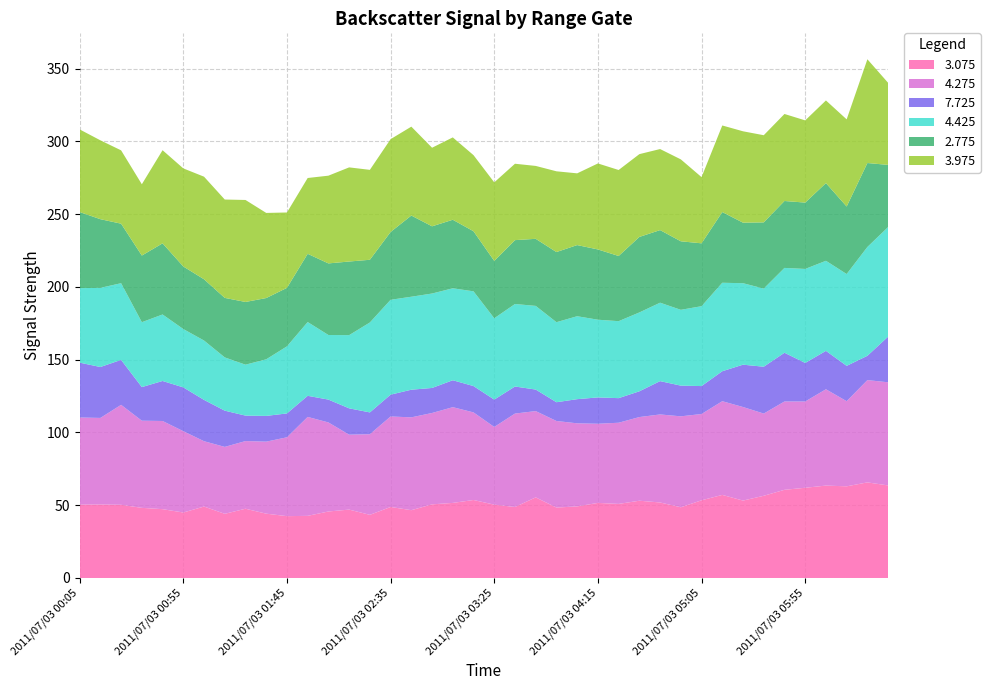

Reading left to right, transcribe all the data shown in this chart.

3.075: 50.4	50.5	50.3	48.2	47.3	45.0	49.1	44.1	47.6	44.2	42.5	42.7	45.7	47.0	43.4	48.8	46.6	50.6	51.6	53.6	50.4	48.8	55.4	48.4	49.2	51.6	50.9	53.1	51.9	48.6	53.4	57.1	53.2	56.5	60.6	62.0	63.5	63.0	65.7	63.6
4.275: 59.9	59.5	68.7	59.9	60.6	55.9	44.9	46.0	46.5	49.5	54.2	68.0	61.2	51.5	55.4	62.2	63.8	62.8	65.8	60.2	53.4	64.2	59.3	59.5	57.1	54.4	55.8	57.5	60.5	62.5	59.3	64.4	64.3	56.5	60.7	59.3	66.2	58.5	70.3	70.9
7.725: 37.7	35.0	30.9	23.1	27.5	30.1	28.4	24.9	17.5	17.7	16.4	14.5	15.7	18.1	15.0	15.0	19.0	17.2	18.5	18.1	18.8	18.6	14.8	12.9	16.6	18.1	16.9	17.7	22.9	21.1	19.2	20.6	29.1	32.2	33.5	26.5	26.4	24.3	16.7	31.4
4.425: 51.2	54.4	52.7	44.6	45.7	40.1	40.8	36.6	35.0	38.9	46.1	50.7	44.4	50.3	61.8	65.2	63.9	64.9	63.2	65.1	55.9	56.7	57.5	55.0	57.0	53.4	52.9	54.2	53.9	52.1	54.9	60.8	56.0	53.7	58.3	64.6	61.9	63.1	74.8	75.3
2.775: 52.3	47.2	40.9	45.8	48.9	43.0	42.1	40.9	43.1	42.1	40.2	46.9	49.2	50.6	43.1	46.6	55.8	46.2	47.1	41.3	39.4	43.9	46.1	48.2	48.9	48.3	44.8	51.9	49.9	47.1	43.2	48.6	41.6	45.5	46.0	45.6	53.4	46.4	57.7	42.7
3.975: 56.8	54.2	50.4	49.0	64.0	67.4	70.5	67.6	70.1	58.5	51.8	52.1	60.3	64.7	61.8	63.8	61.1	54.0	56.6	52.3	54.0	52.5	50.1	55.5	49.3	59.1	59.1	56.9	55.7	56.3	45.5	59.5	62.8	59.9	59.8	56.5	56.8	59.9	71.3	56.4